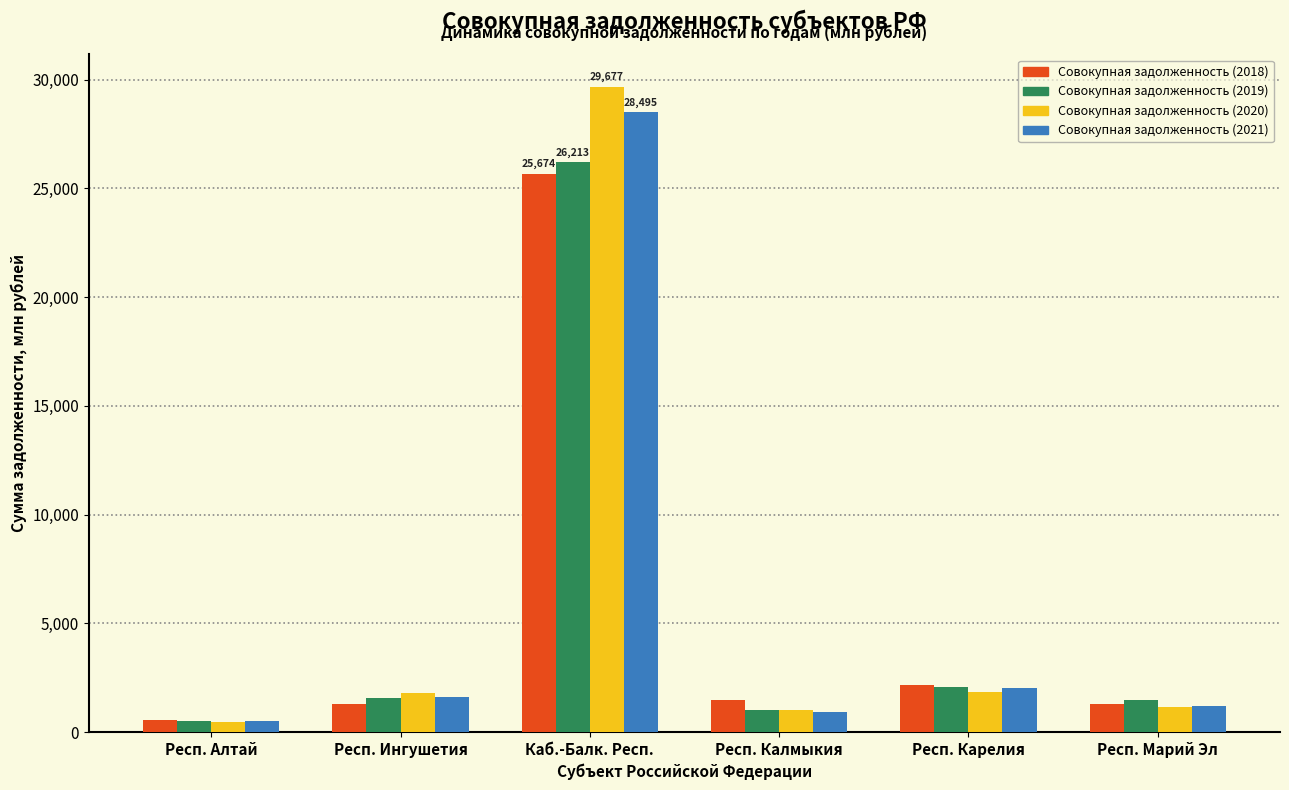

What is the maximum value for Совокупная задолженность (2020)?

29676.8